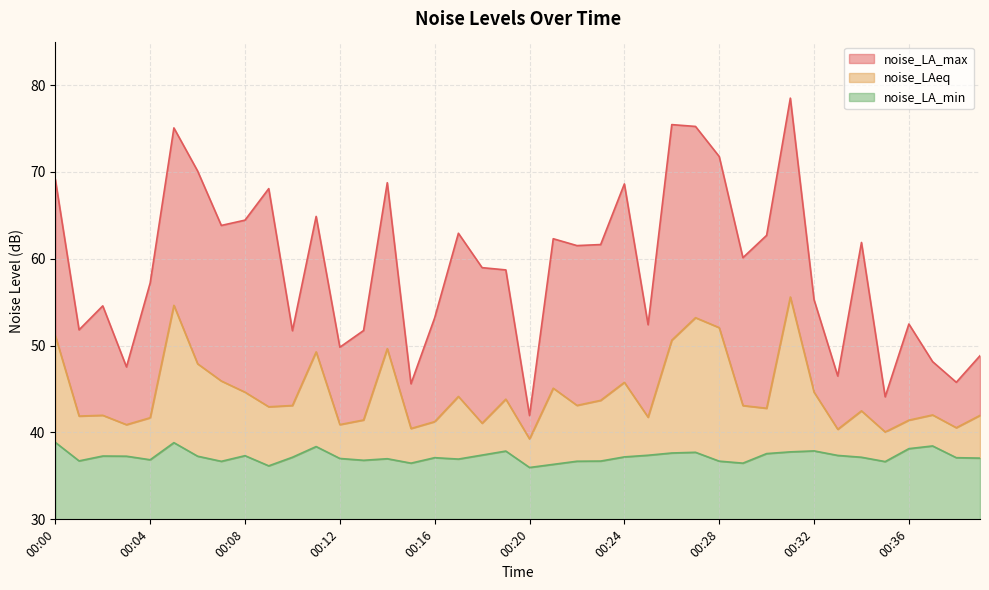

At which label is noise_LAeq closest to 47?

00:06